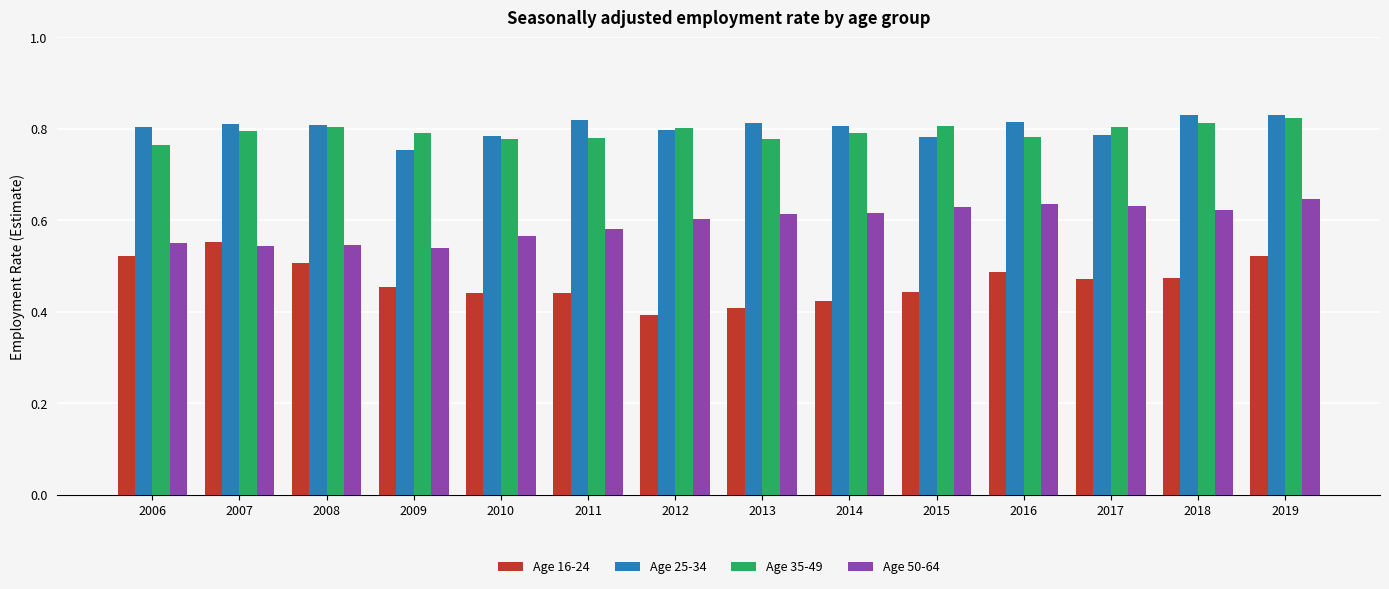

At how many categories does at least one series exceed 0?

14